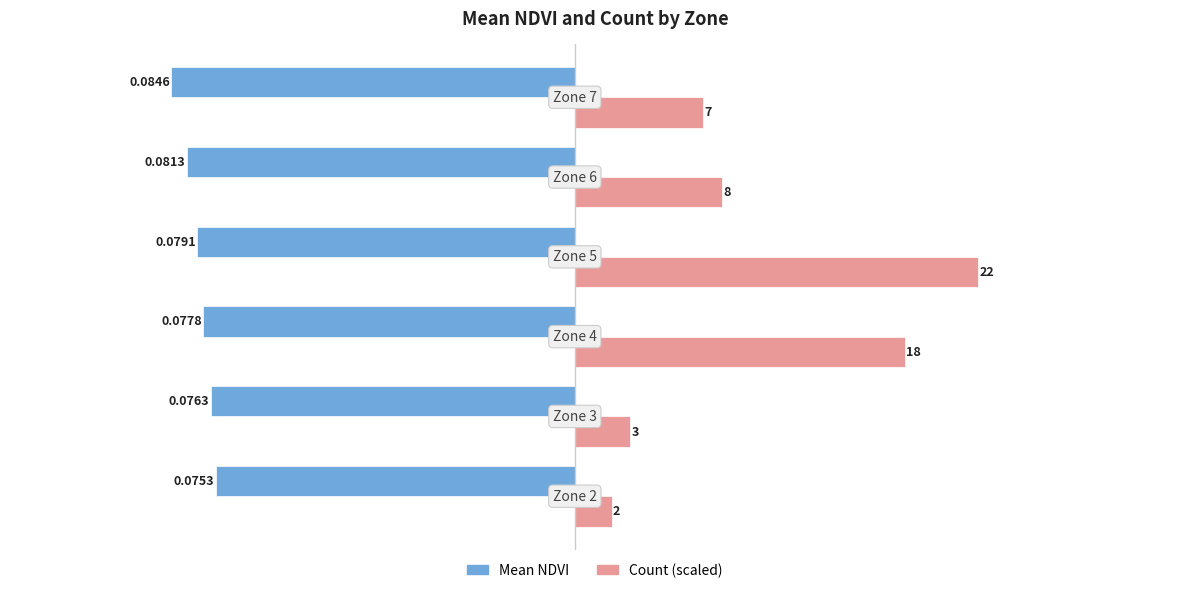

Which series has the largest range (max minus min)?

Count (scaled)